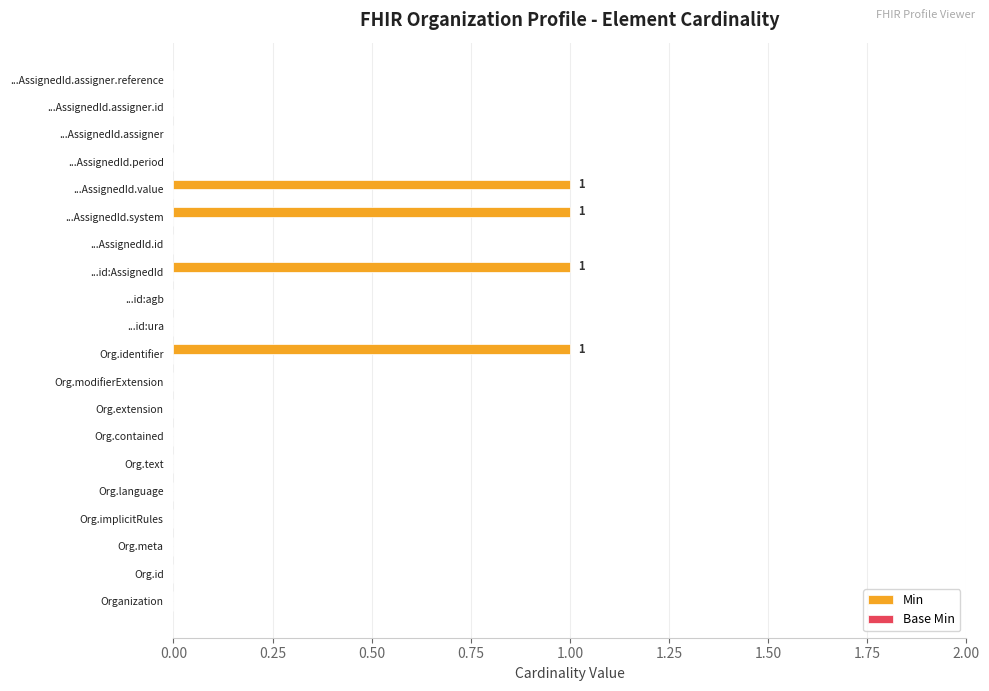

What is the change in value from Organization to Org.identifier?

+1